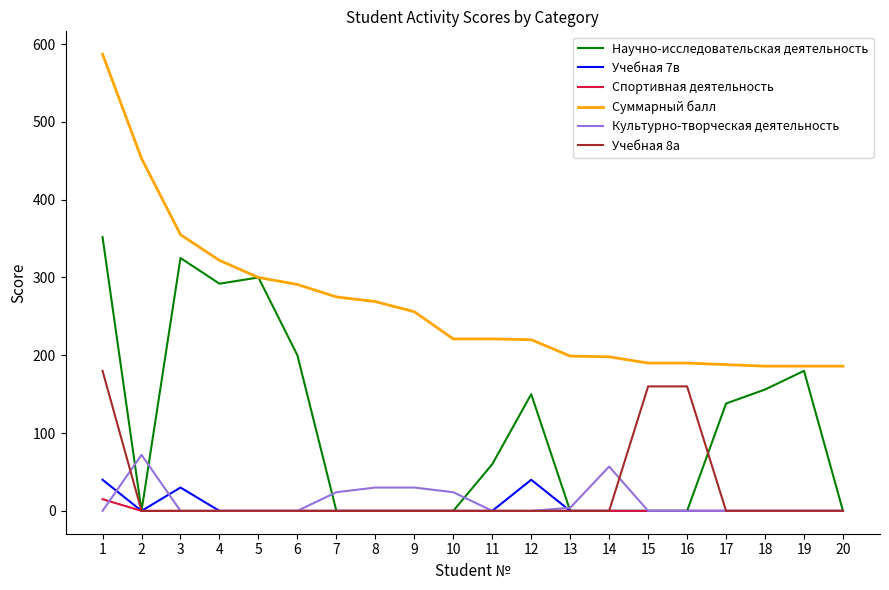

What is the highest value of the Научно-исследовательская деятельность series?

352